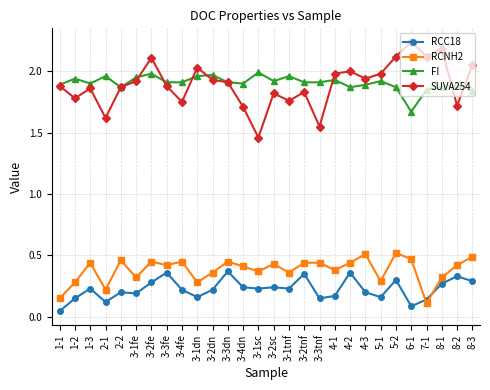

The value of RCC18 at 8-1 is 0.4. True or false?

False